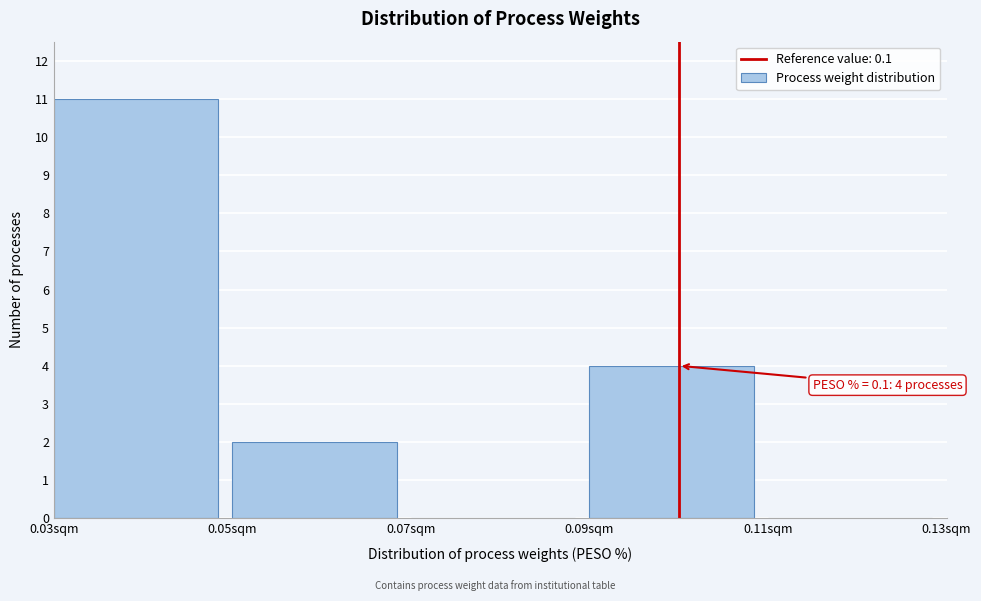

Which range on the x-axis has the tallest bar?

0.03 to 0.05